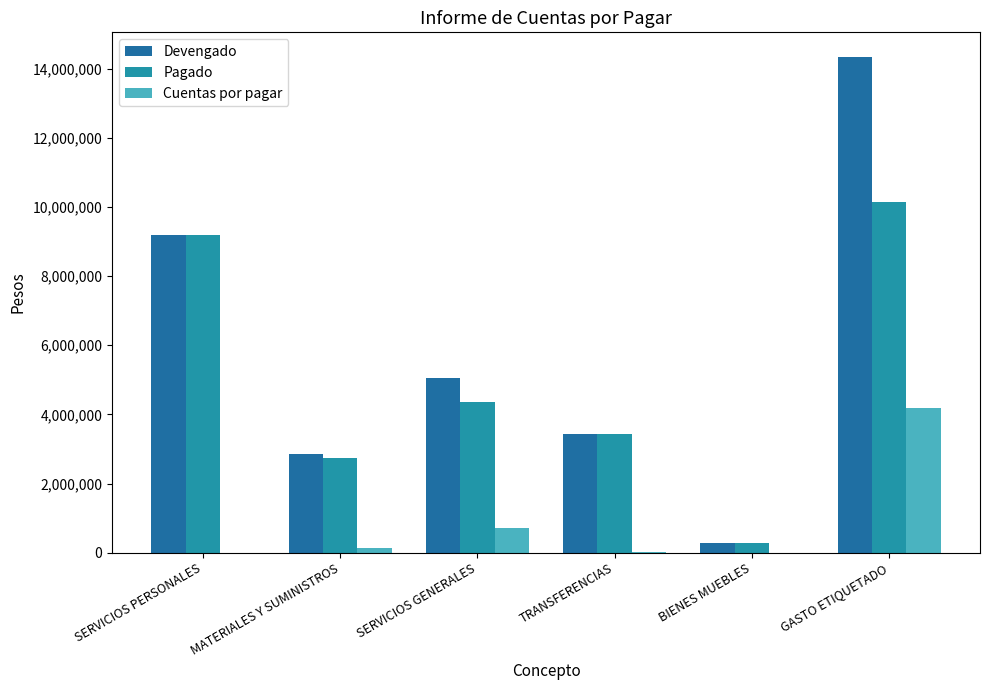

The Devengado series shows 8389322.7 at GASTO ETIQUETADO. True or false?

False